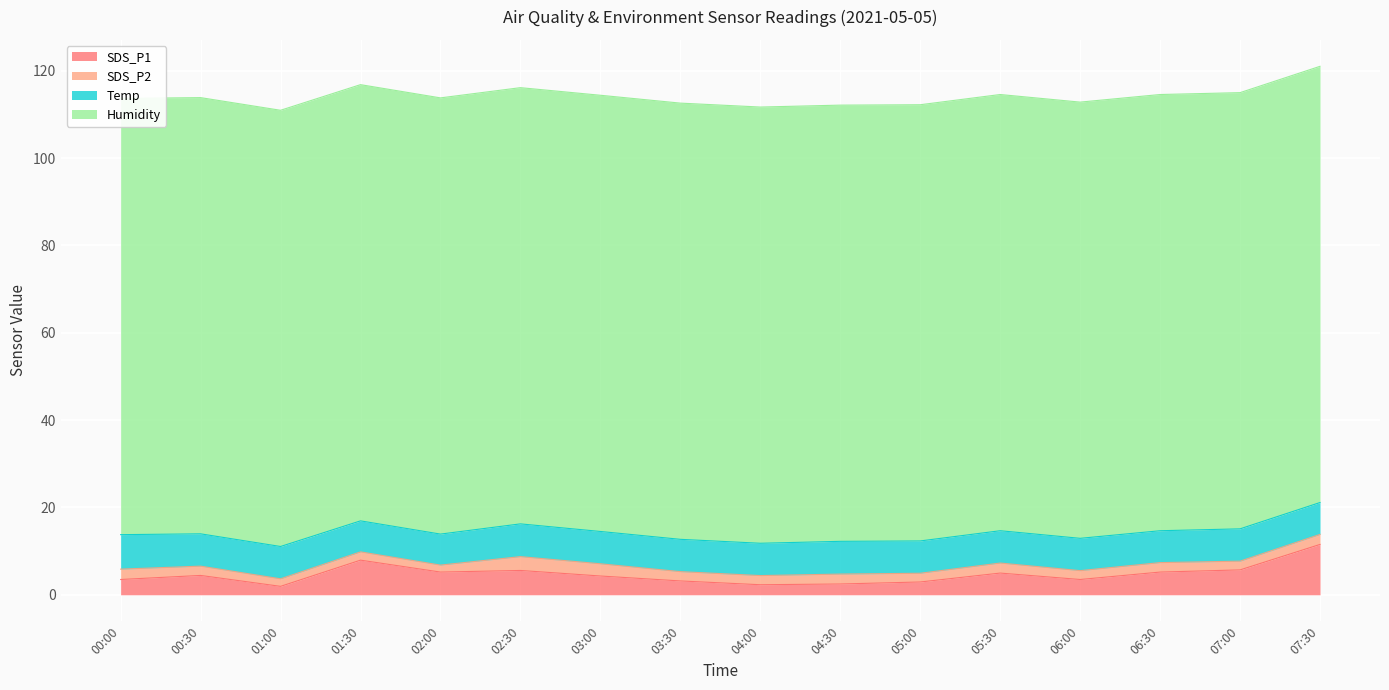

What is the lowest value of the Humidity series?

99.9